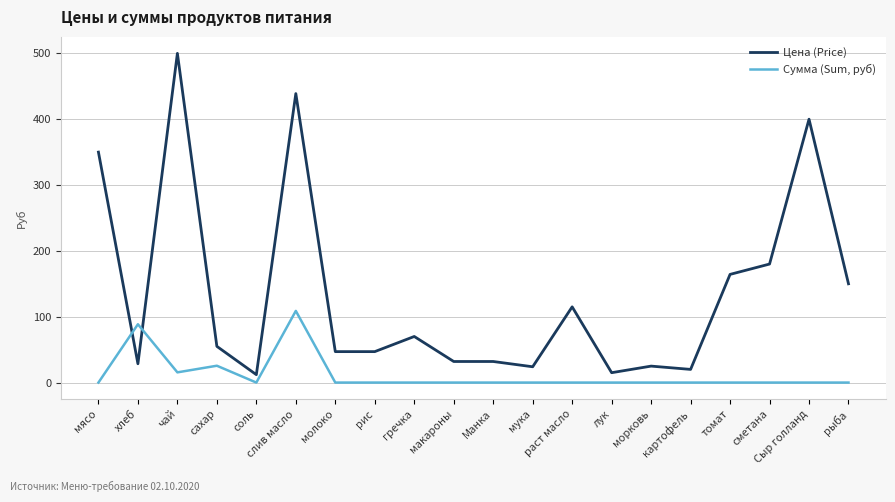

Which series has the largest range (max minus min)?

Цена (Price)